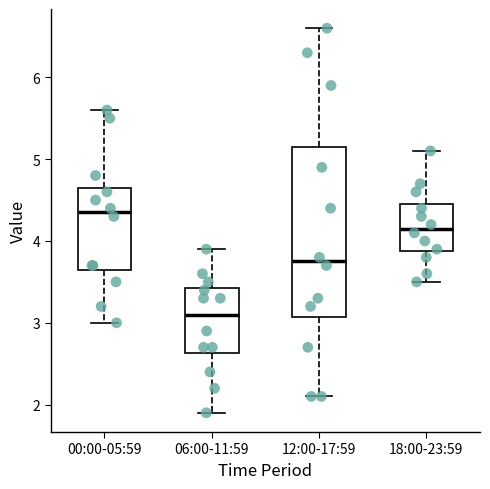

Which box has the highest median line?

00:00-05:59